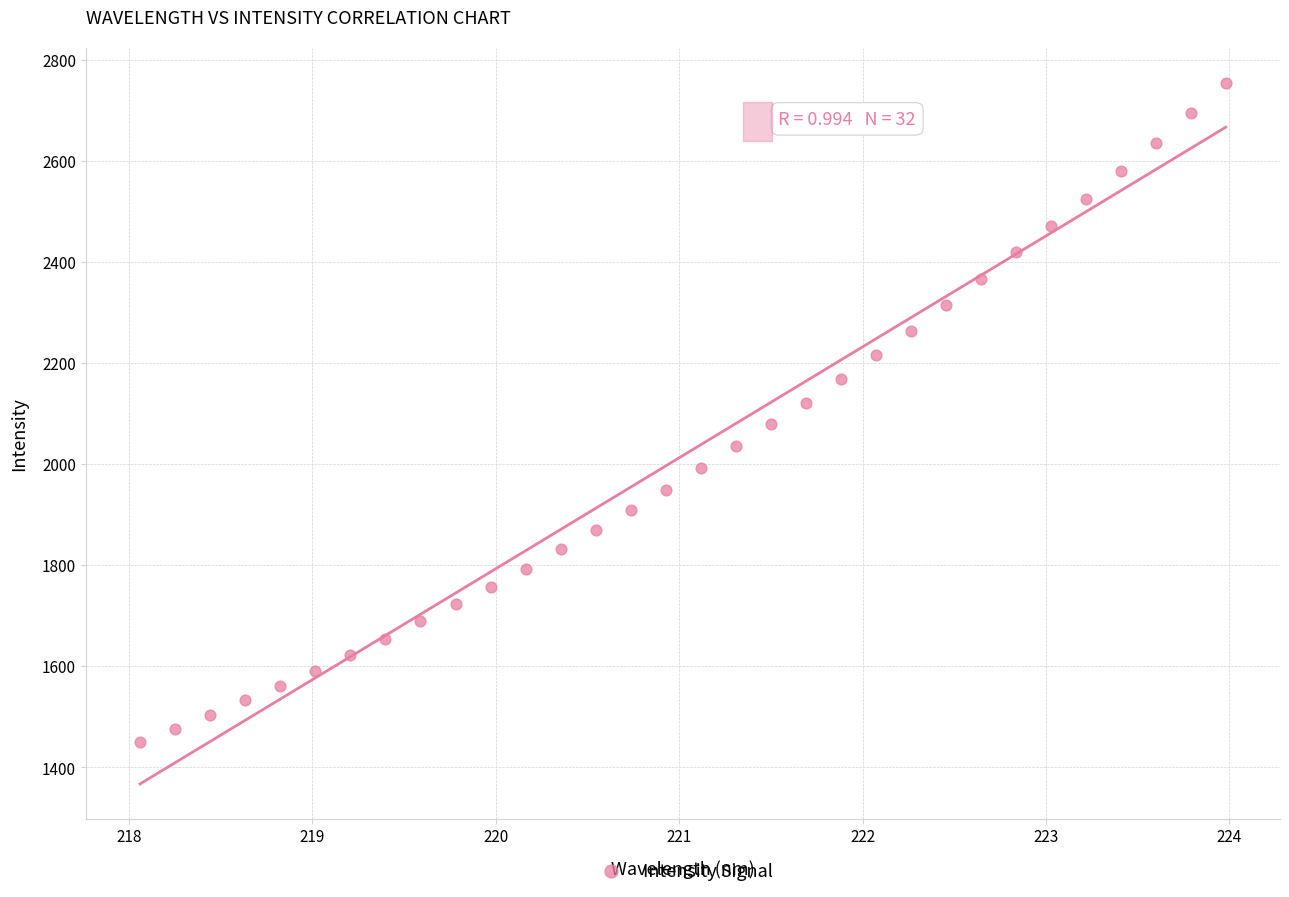

What is the range of Y values (max minus min)?

1303.0